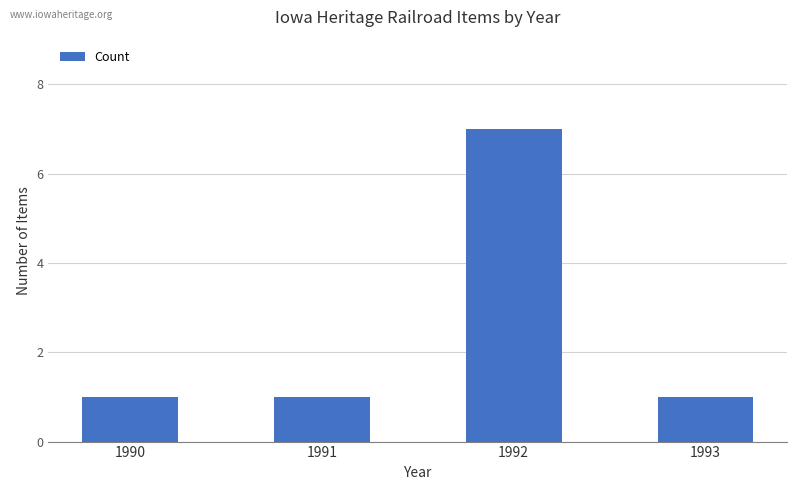

How many distinct data groups are displayed?

1